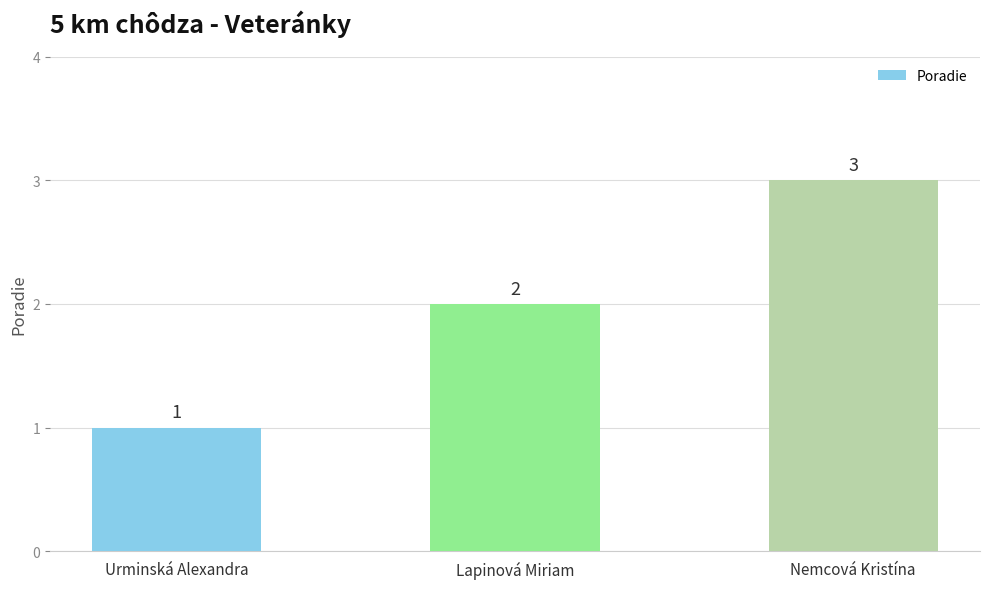

The value at Nemcová Kristína is 4. True or false?

False